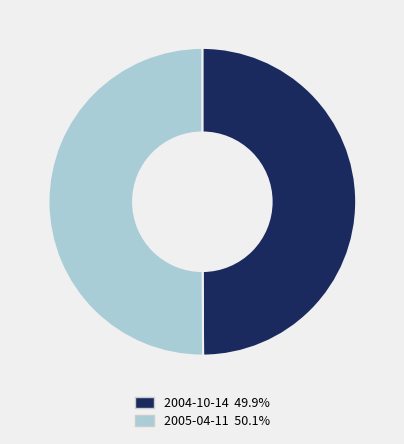

Combined, do 2005-04-11 and 2004-10-14 account for over 50%?

Yes